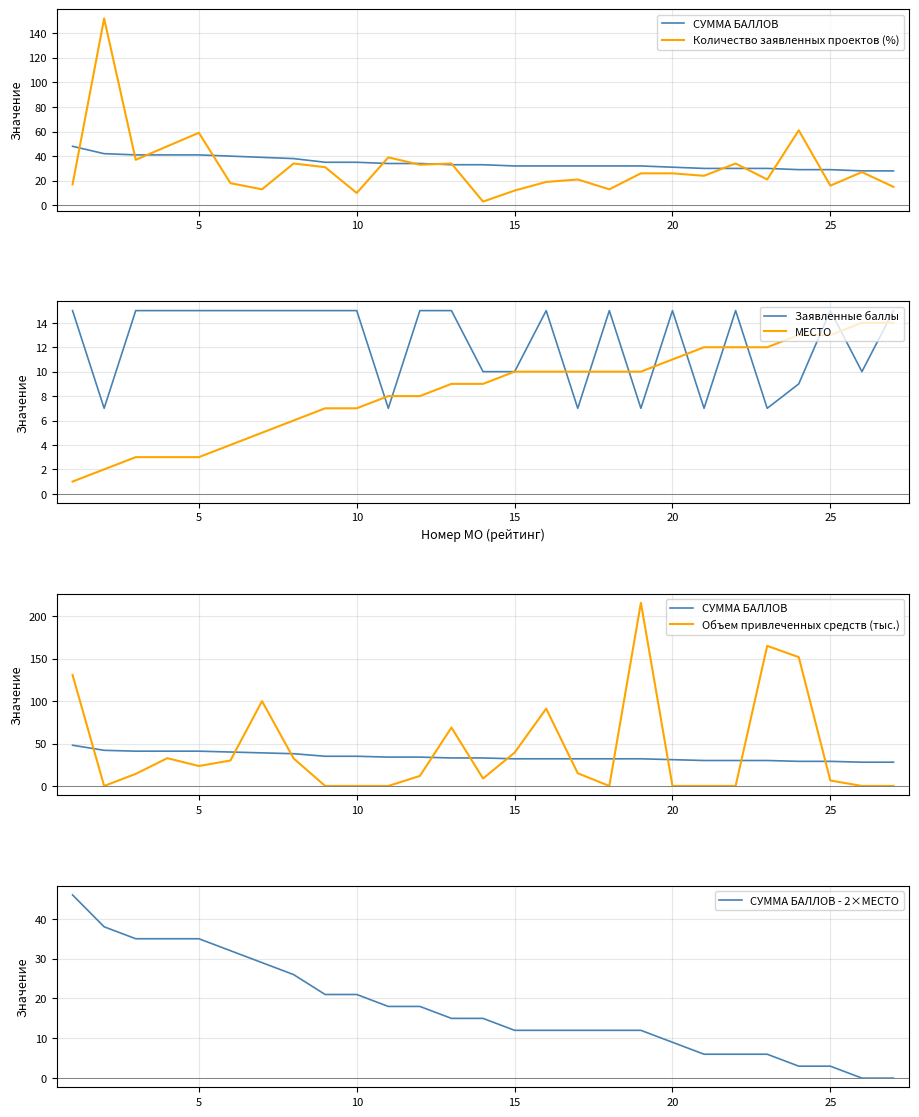

What is the highest value of the Заявленные баллы series?

15